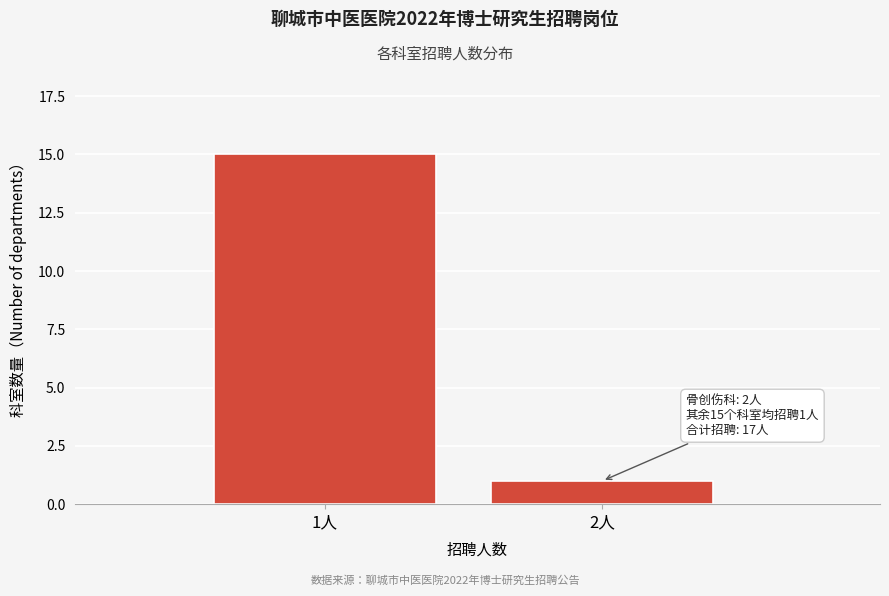

Reading right to left, list all the values displayed in this chart.

1	15